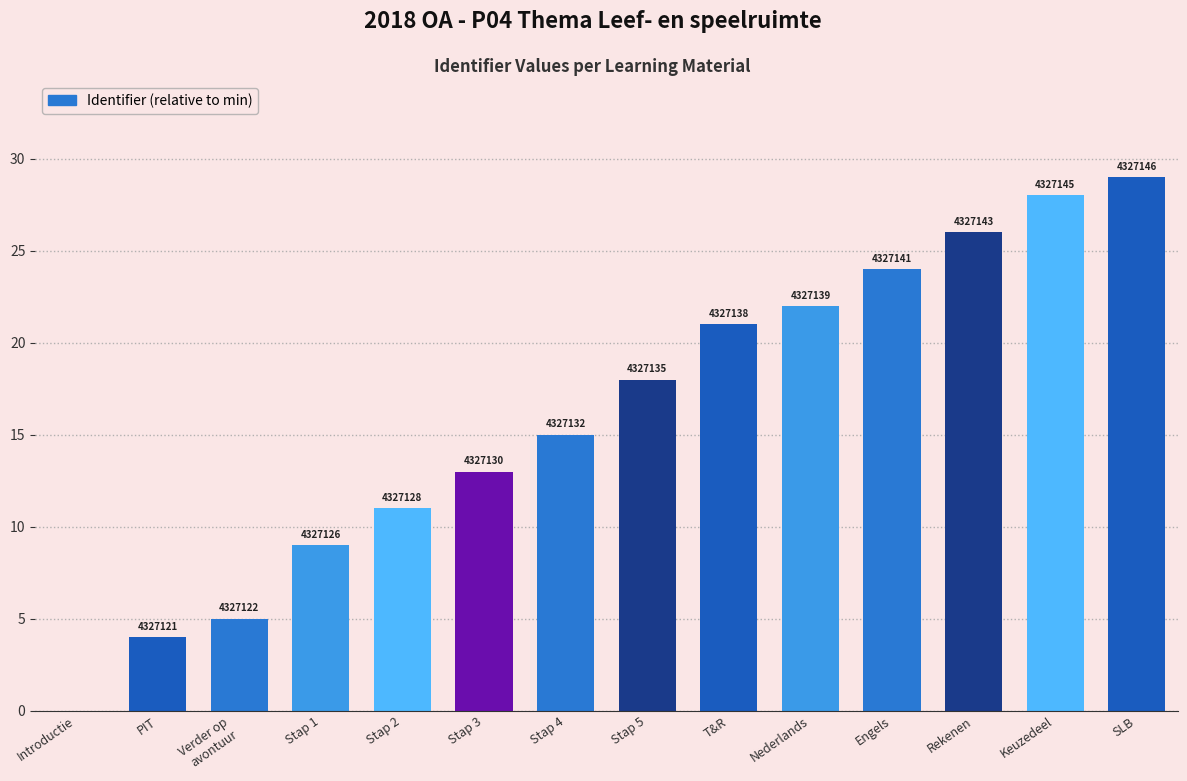

How many bars are there in total?

14